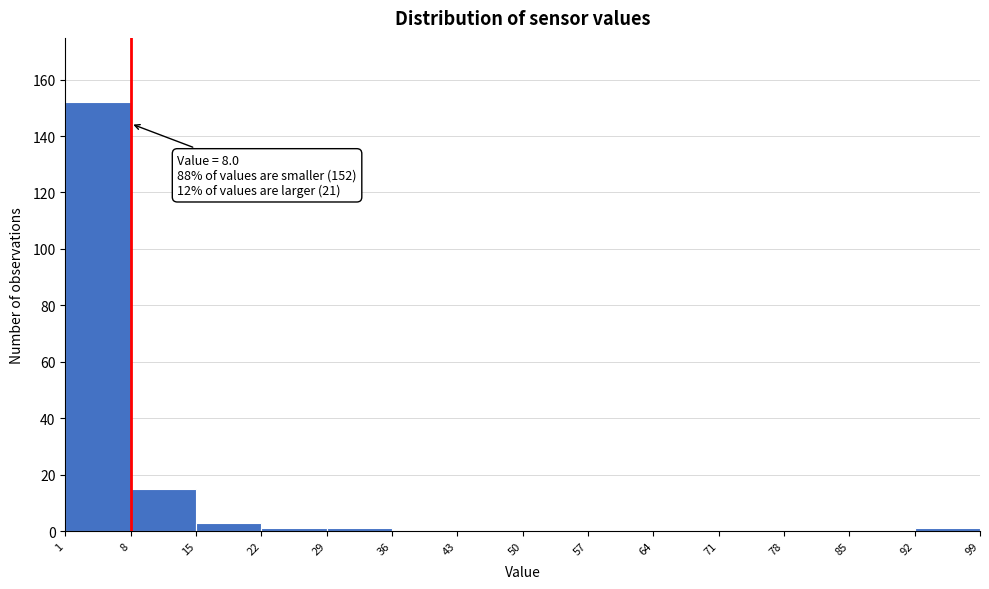

Over which range of the x-axis is the bar tallest?

1 to 8